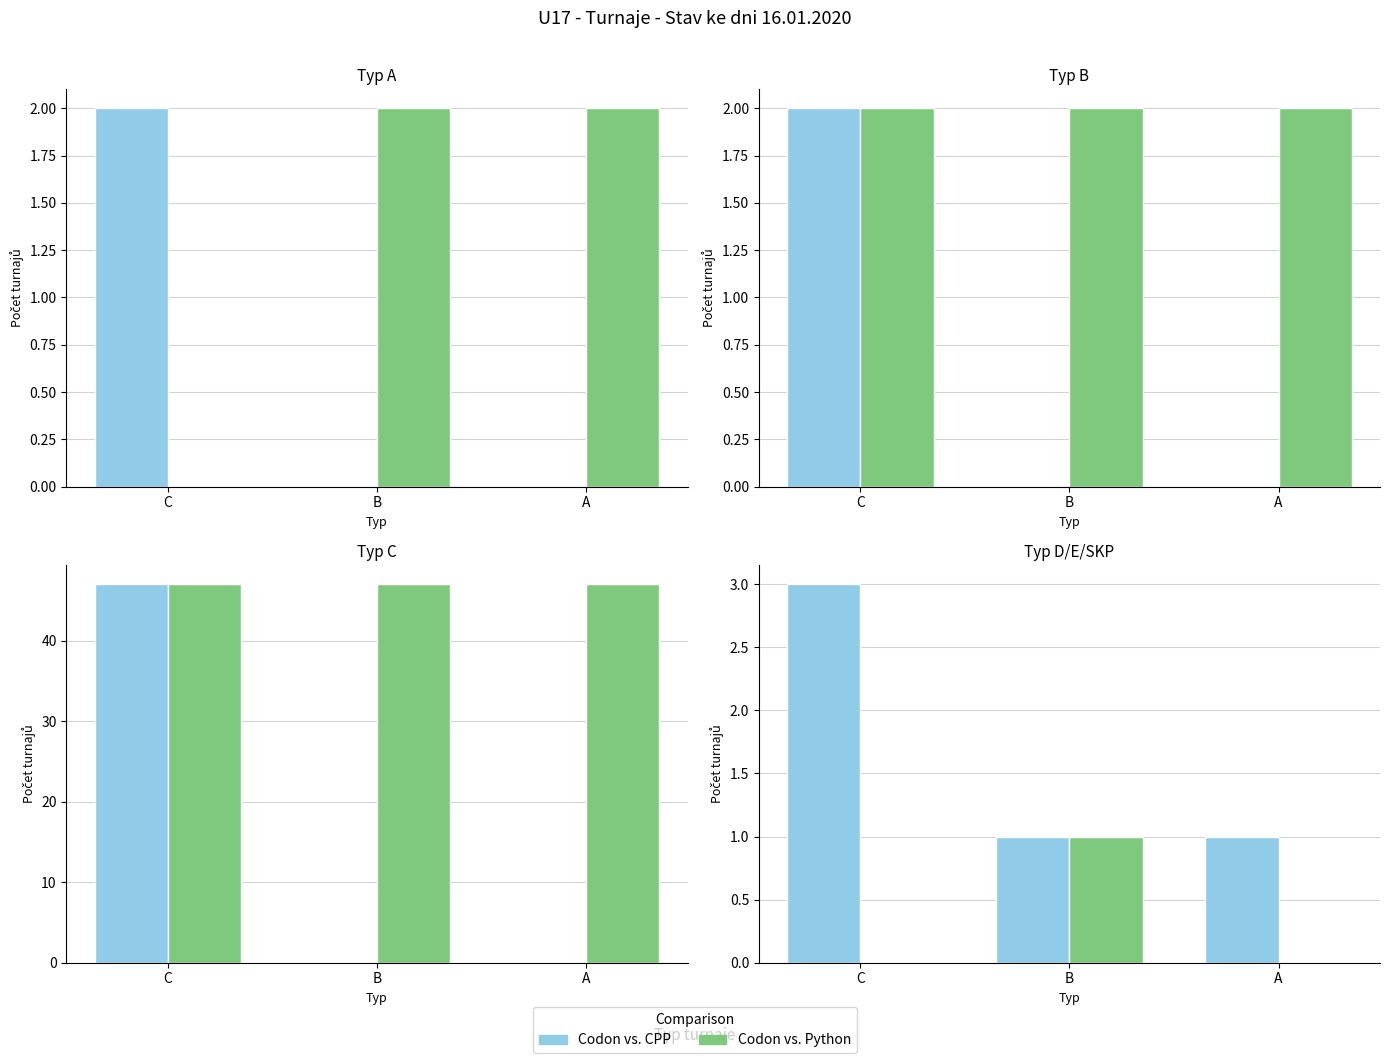

How many groups of bars are there?

3